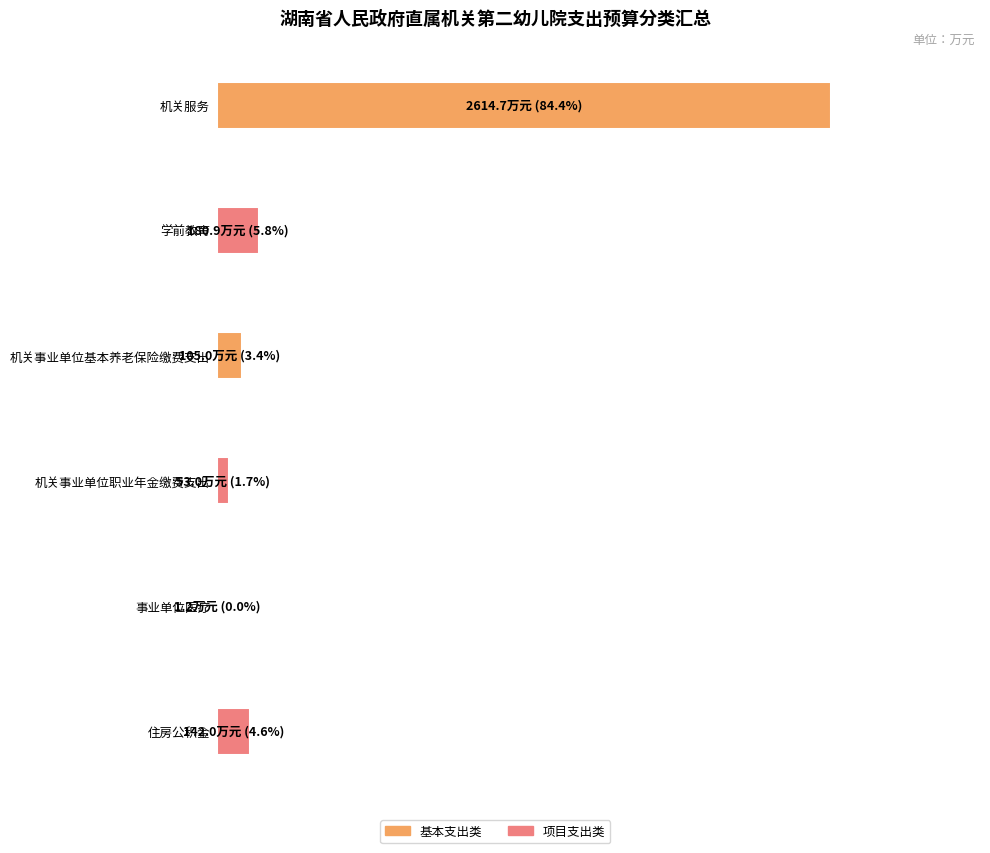

What is the sum of the values at 学前教育 and 事业单位医疗?

182.1